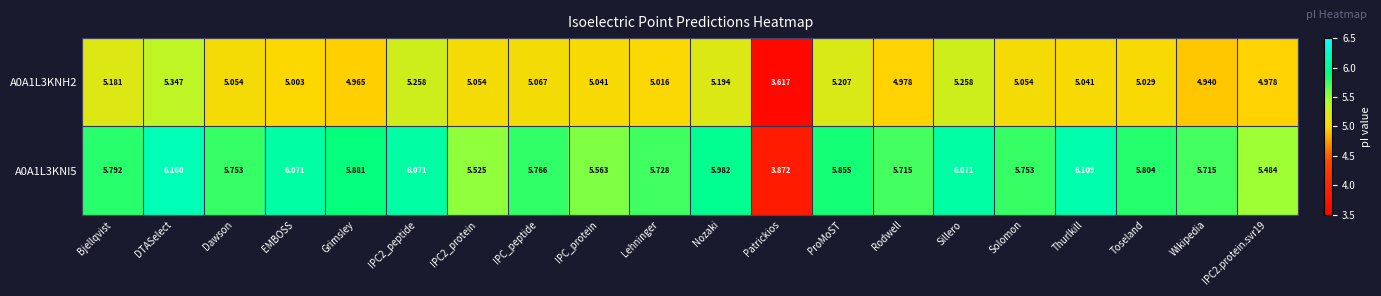

At which category is the sum across all series the highest?

DTASelect